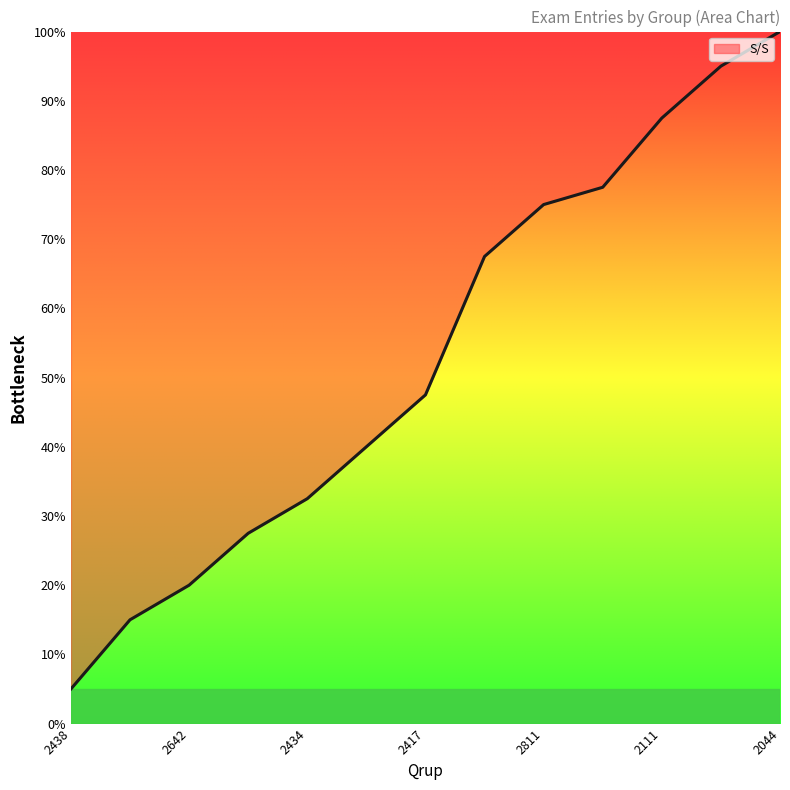

Which category has the lowest value across all series?

2438